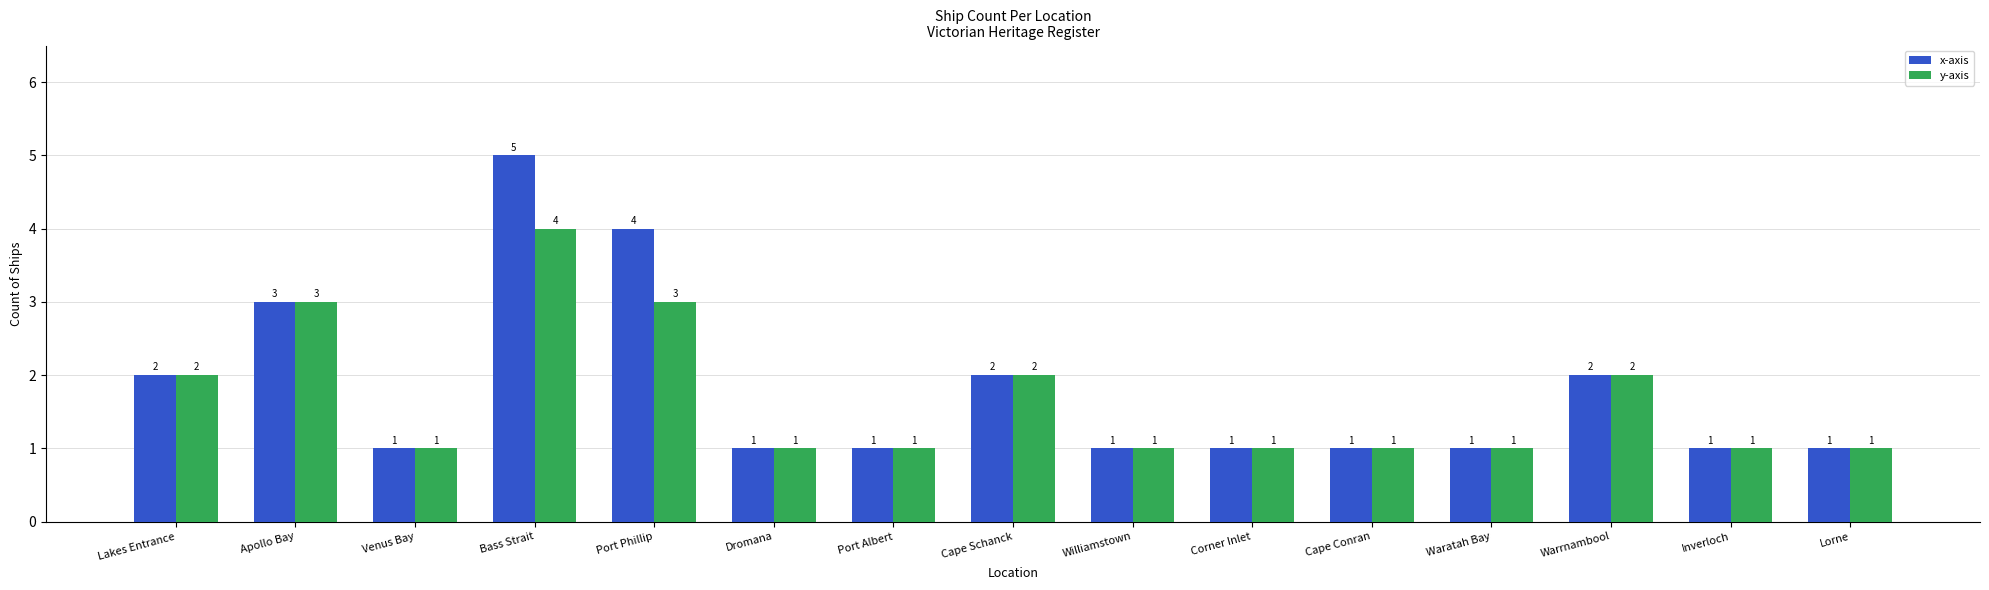

How many groups of bars are there?

15